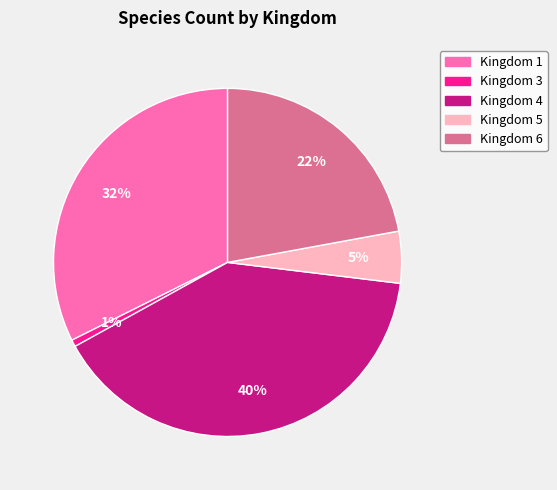

To the nearest percent, what is the average slice percentage?

20%